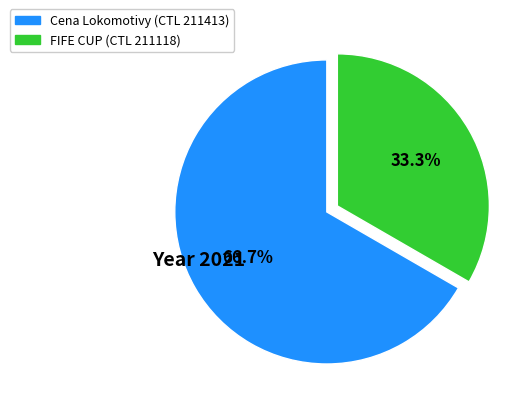

Does any single category account for the majority?

Yes